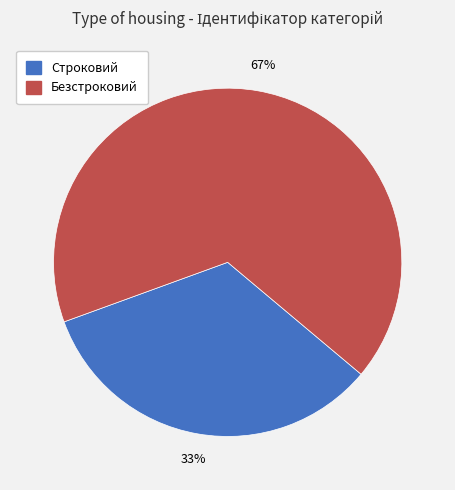

Which slice represents more than half of the pie?

Безстроковий